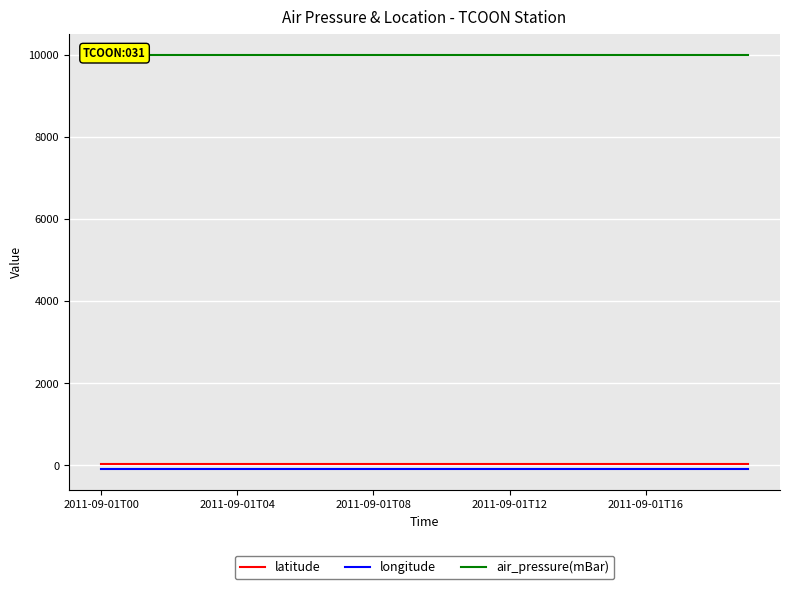

What is the total value across all series at 14?

9930.7